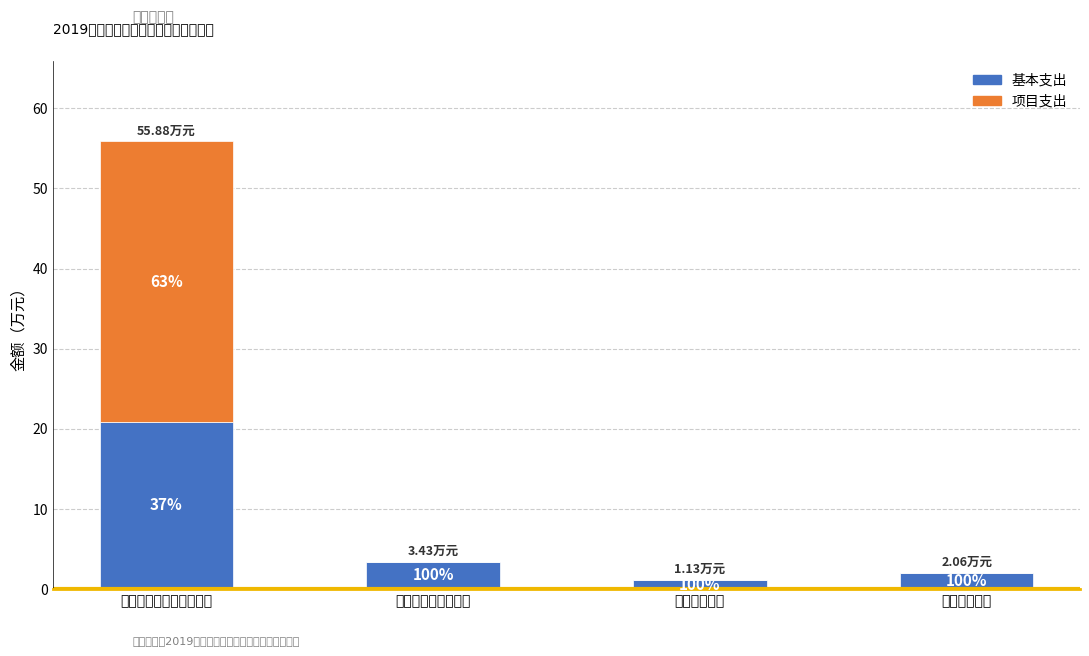

What is the label of the 3rd bar from the left?

卫生健康支出